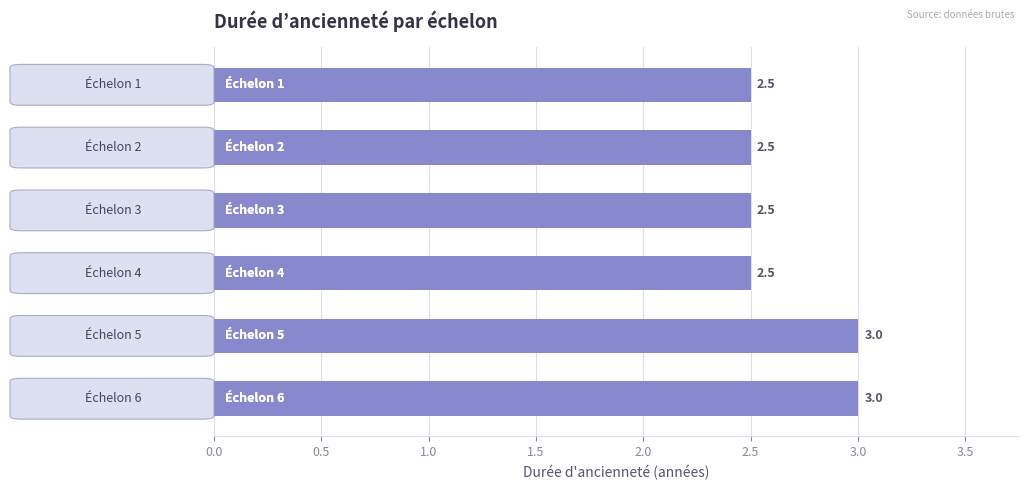

What is the difference between the maximum and minimum values?

0.5